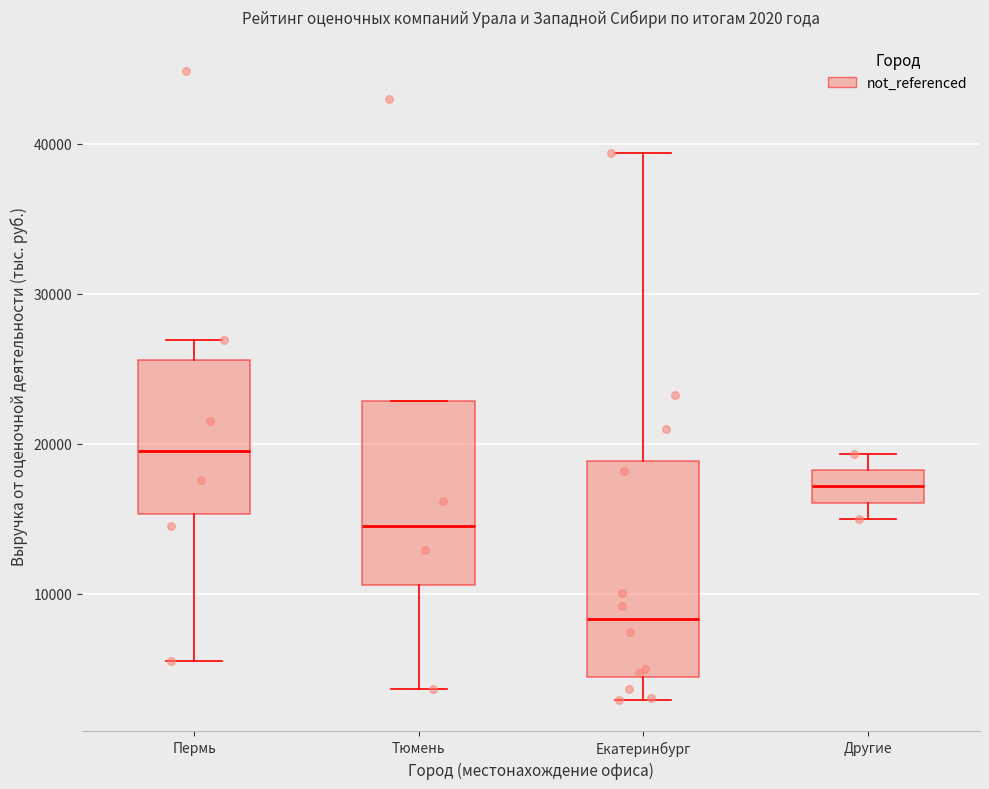

Which box's median line is the lowest?

Екатеринбург